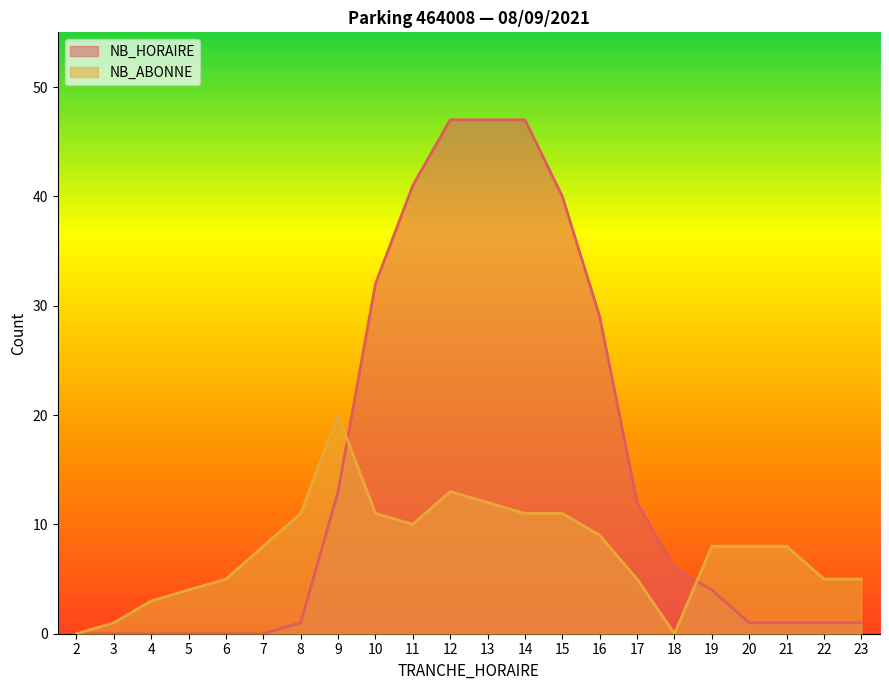

At how many categories does at least one series exceed 39?

5